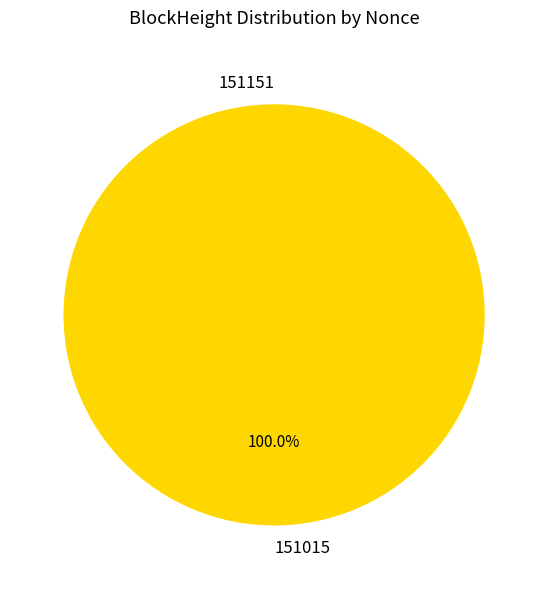

What is the smallest slice in the pie chart?

151151